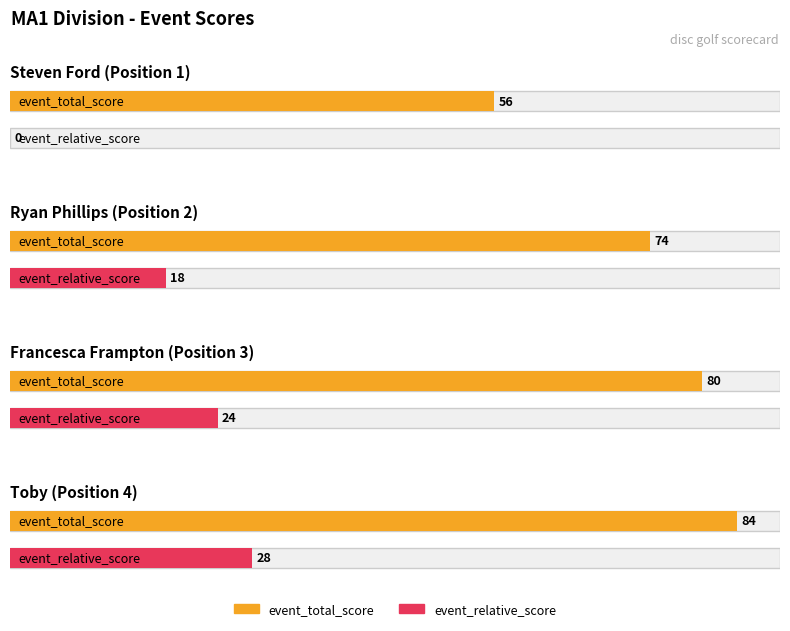

At which label is event_relative_score closest to 14?

Ryan Phillips